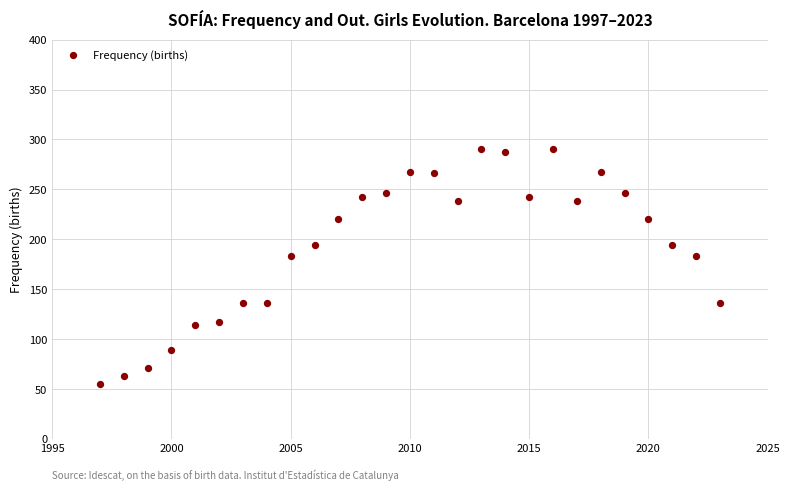

What is the range of X values (max minus min)?

26